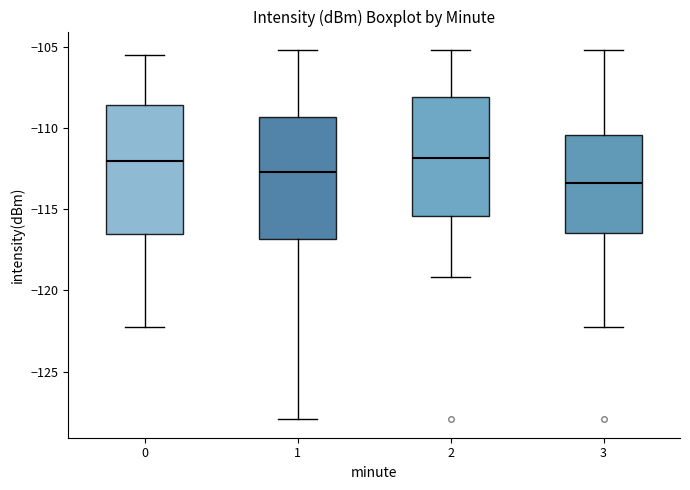

Reading left to right, transcribe this box plot: for each box, give where its median line is, the range the box spans, and where its two whiskers end, as read against the y-axis. The values are not printed on the chart, so give them approximately, as read against the axis.

0: median -112.0, box -116.5 to -108.5, whiskers -122.0 to -105.5
1: median -112.5, box -117.0 to -109.5, whiskers -128.0 to -105.0
2: median -112.0, box -115.5 to -108.0, whiskers -119.0 to -105.0
3: median -113.5, box -116.5 to -110.5, whiskers -122.0 to -105.0